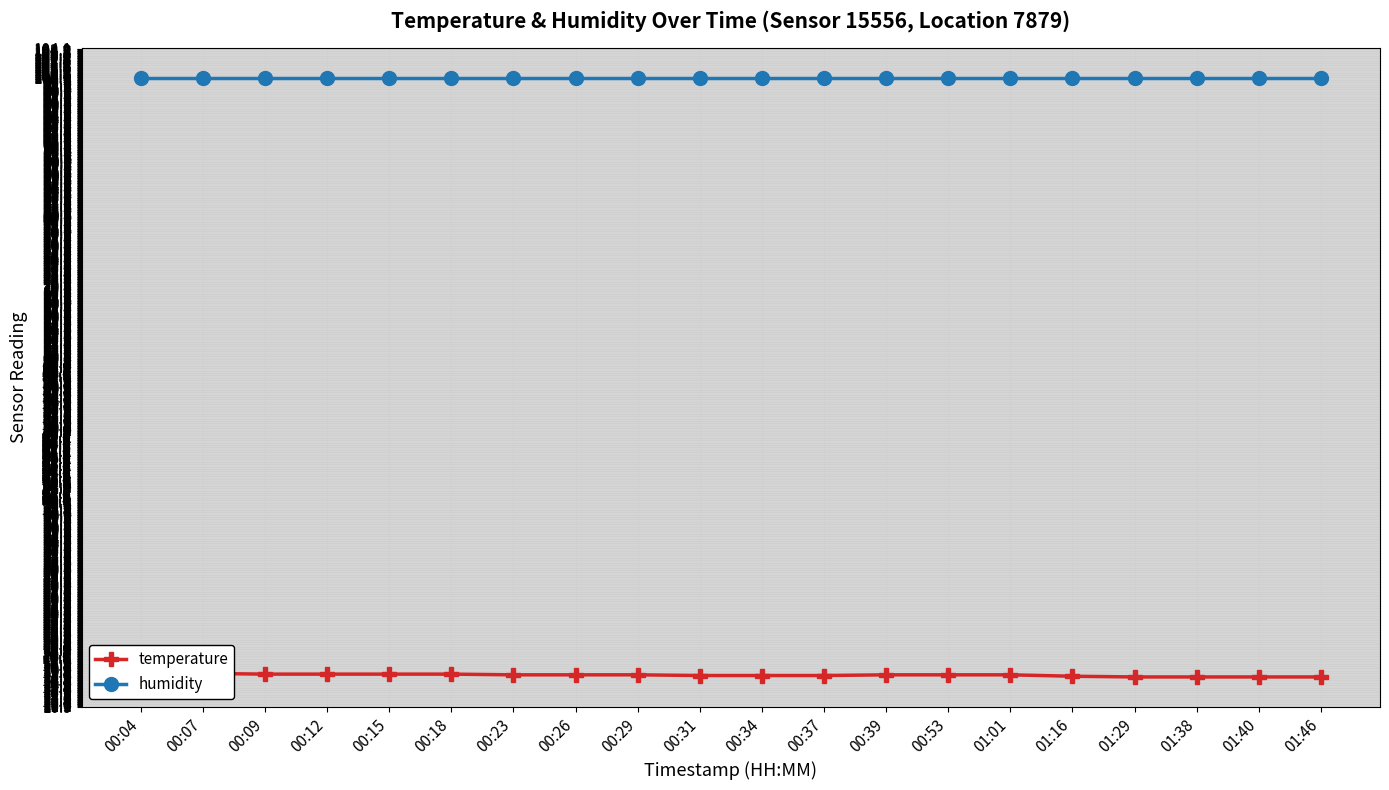

List the labels in order of humidity value, largest first.

00:04, 00:07, 00:09, 00:12, 00:15, 00:18, 00:23, 00:26, 00:29, 00:31, 00:34, 00:37, 00:39, 00:53, 01:01, 01:16, 01:29, 01:38, 01:40, 01:46